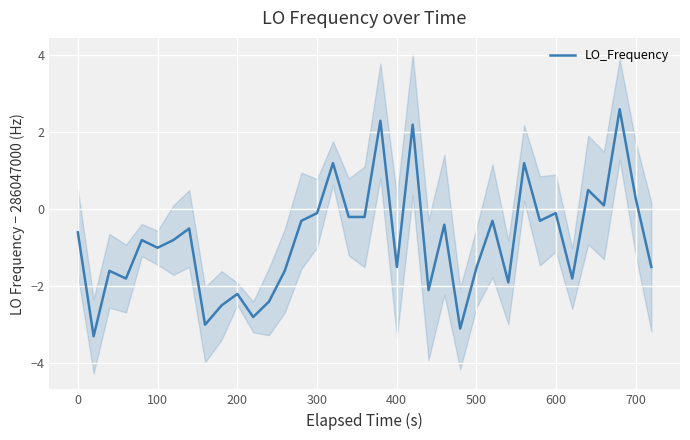

What is the highest value of the LO_Frequency series?

2.6